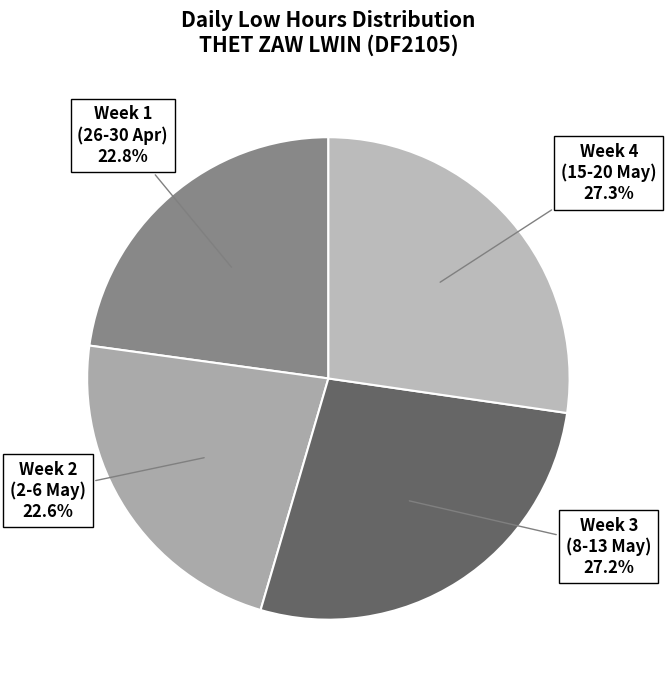

How many slices are in this pie chart?

4